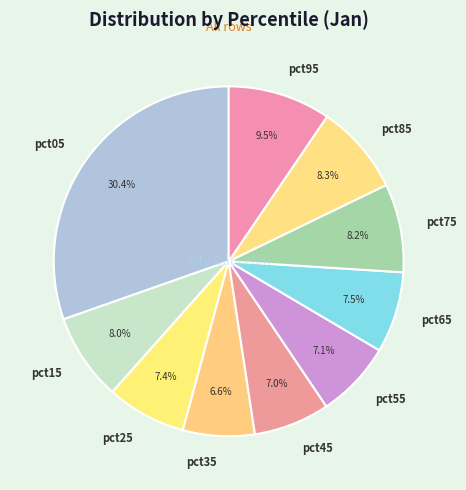

Combined, what portion of the pie is pct85 and pct75?

16.5%